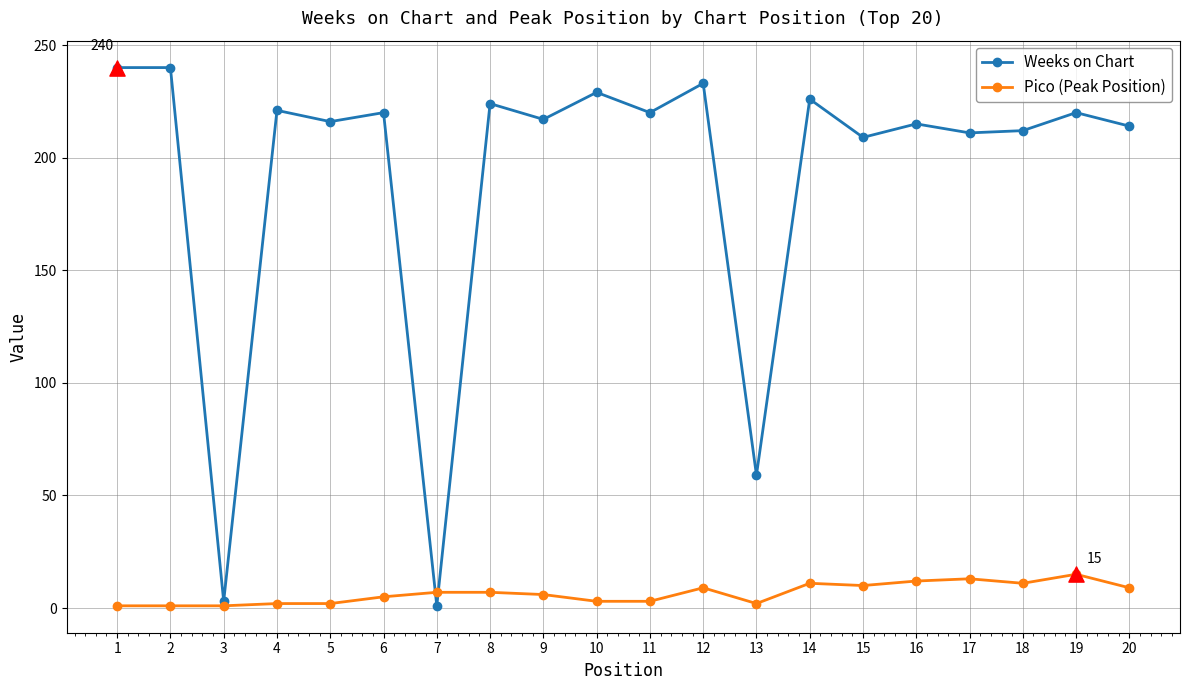

Which series has the largest total across all categories?

Weeks on Chart